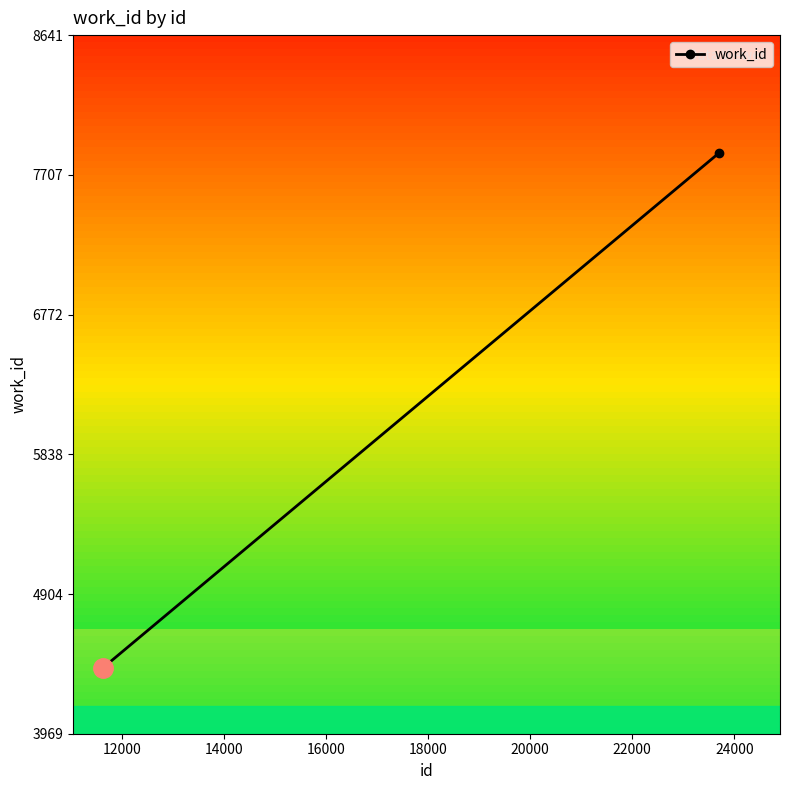

What is the average value?

5559